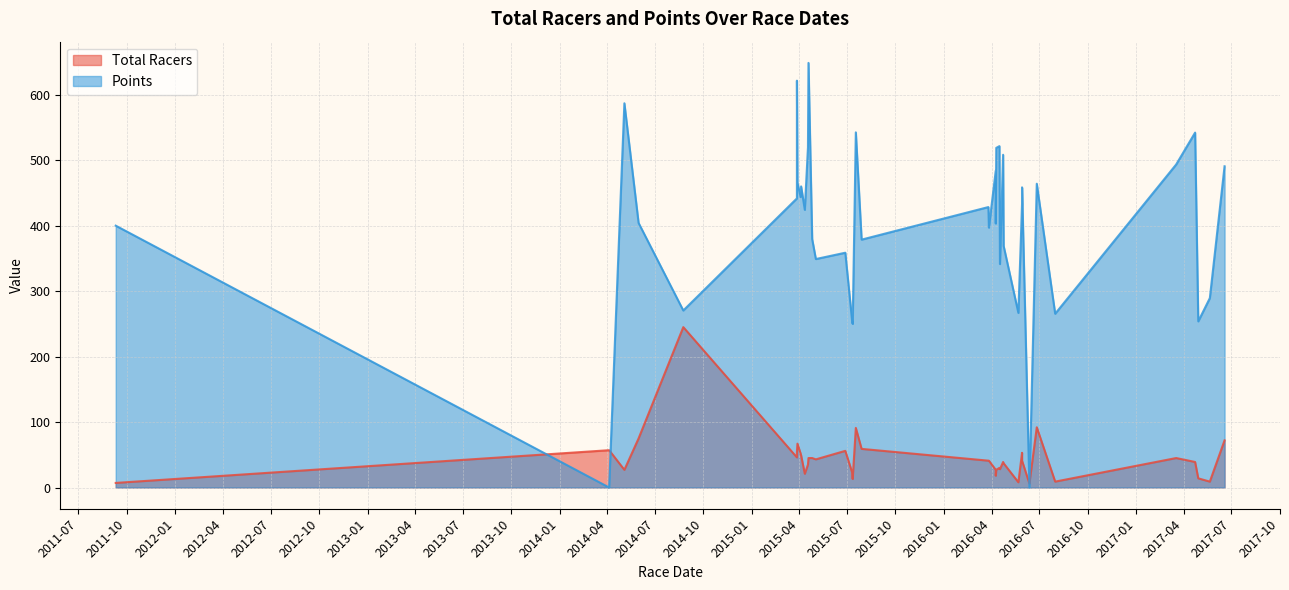

At which label does Total Racers first exceed 41?

2014-04-05